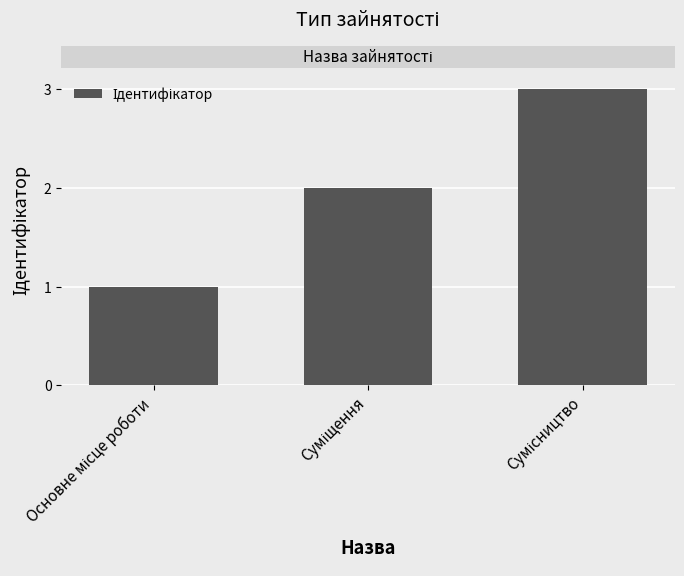

What is the value of the 3rd bar from the left?

3